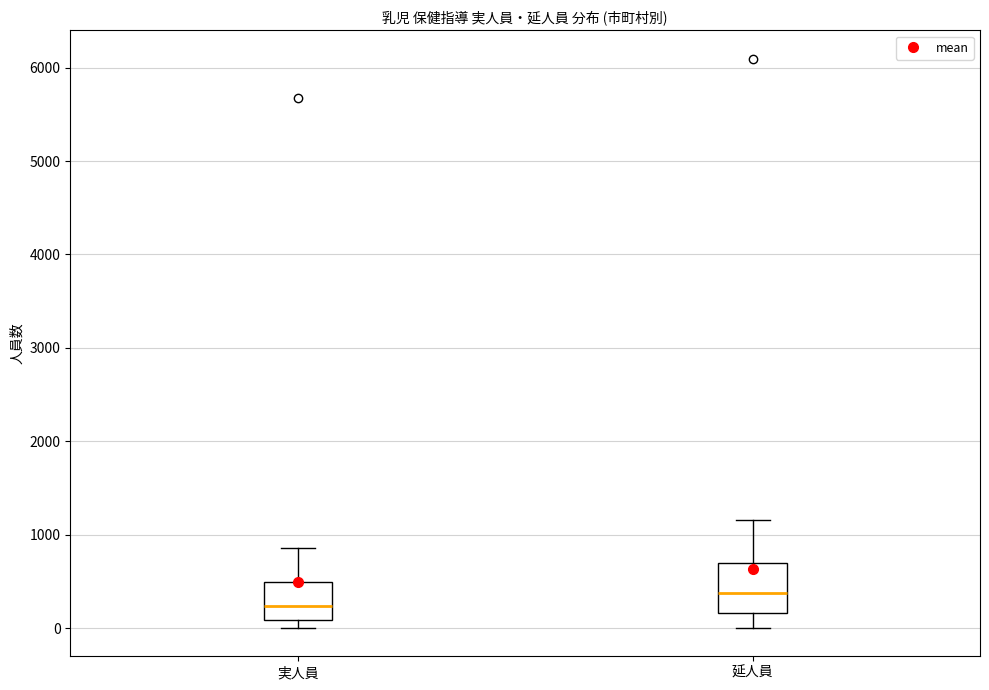

Reading left to right, transcribe this box plot: for each box, give where its median line is, the range the box spans, and where its two whiskers end, as read against the y-axis. The values are not printed on the chart, so give them approximately, as read against the axis.

実人員: median 200, box 100 to 500, whiskers 0 to 900
延人員: median 400, box 200 to 700, whiskers 0 to 1200